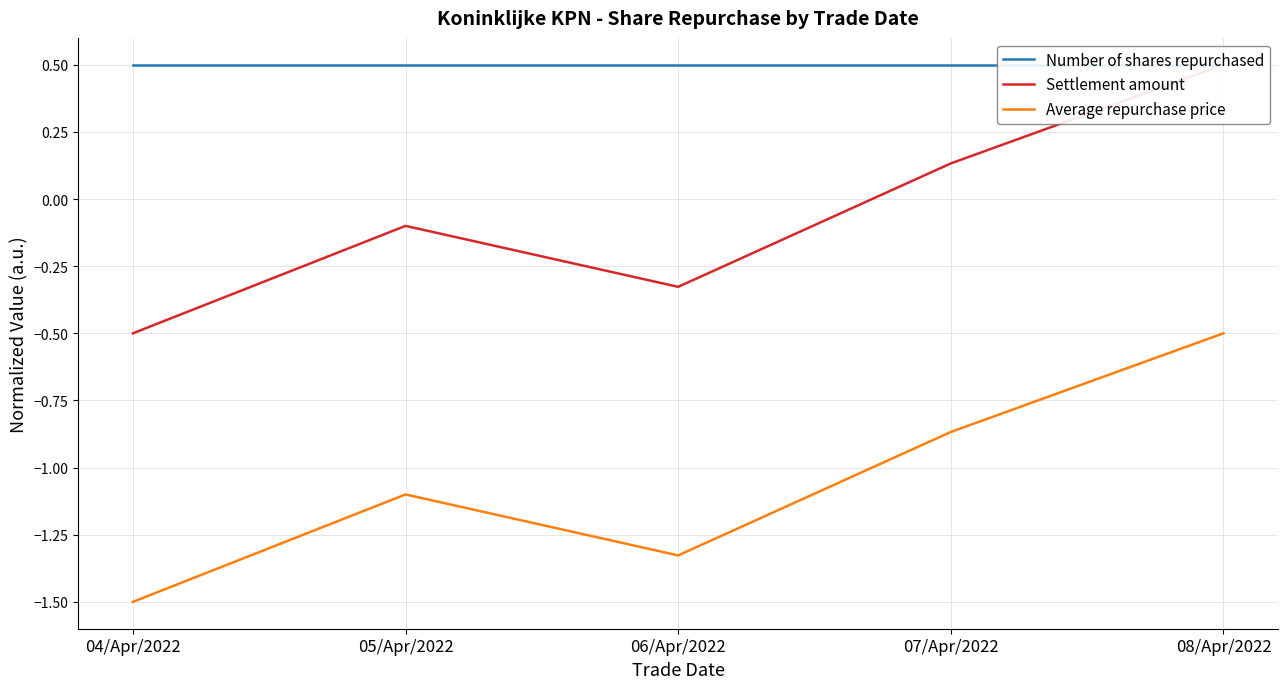

Where is Settlement amount nearest to the value 0?

05/Apr/2022